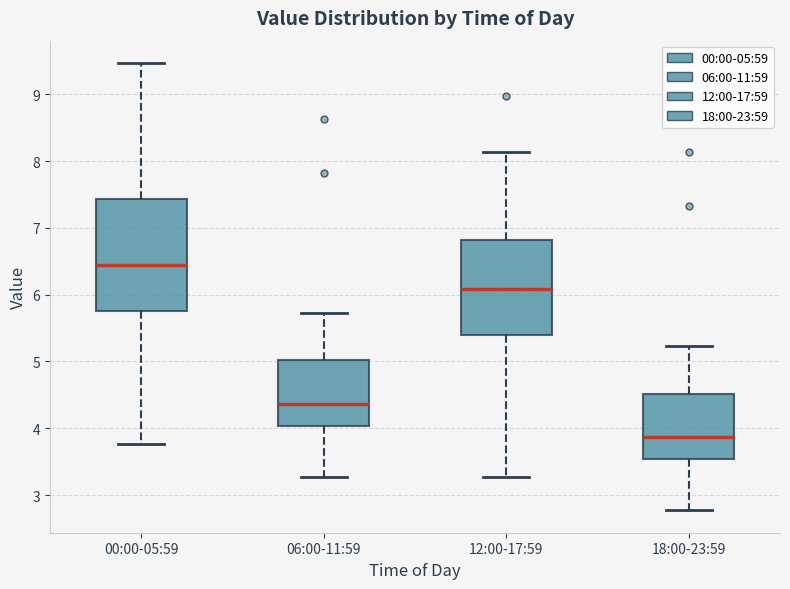

Reading left to right, read every box against the y-axis: the position of its median line, the range the box covers, and the ends of its whiskers. The values are not printed on the chart, so give them approximately, as read against the axis.

00:00-05:59: median 6.5, box 5.8 to 7.4, whiskers 3.8 to 9.5
06:00-11:59: median 4.4, box 4.0 to 5.0, whiskers 3.3 to 5.7
12:00-17:59: median 6.1, box 5.4 to 6.8, whiskers 3.3 to 8.1
18:00-23:59: median 3.9, box 3.5 to 4.5, whiskers 2.8 to 5.2